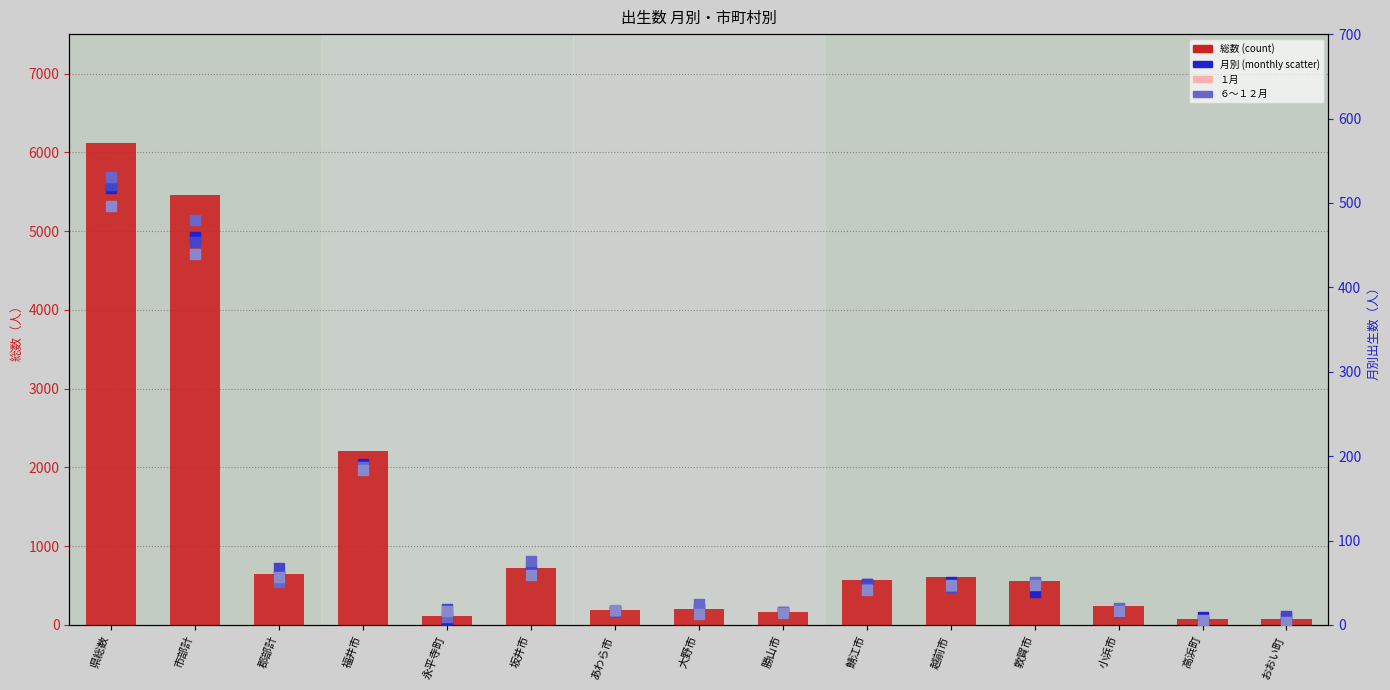

Which series reaches the minimum Y coordinate?

９月